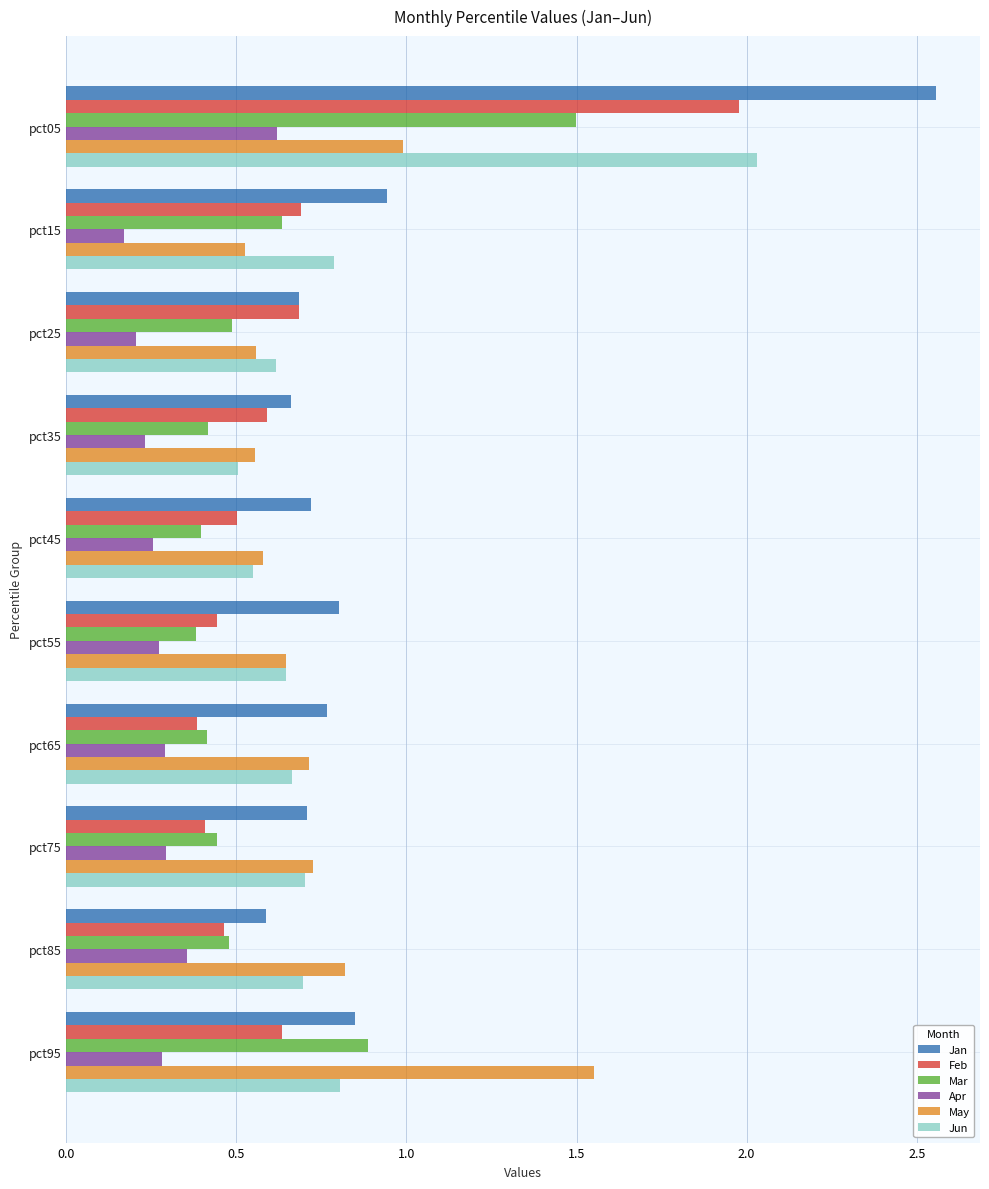

What is the maximum value for Mar?

1.5